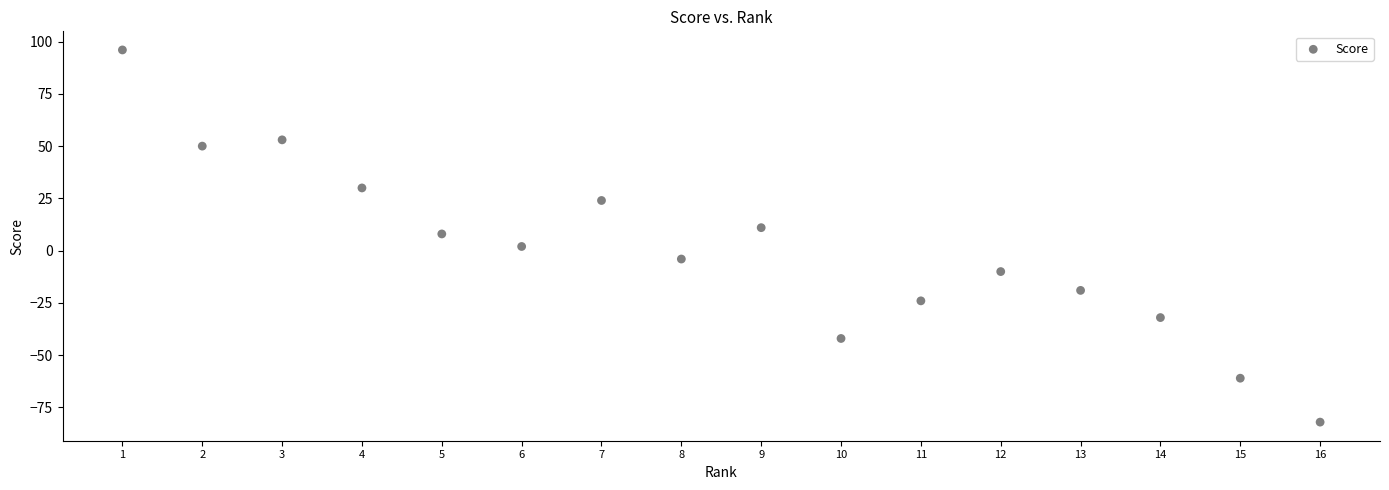

What is the range of X values (max minus min)?

15